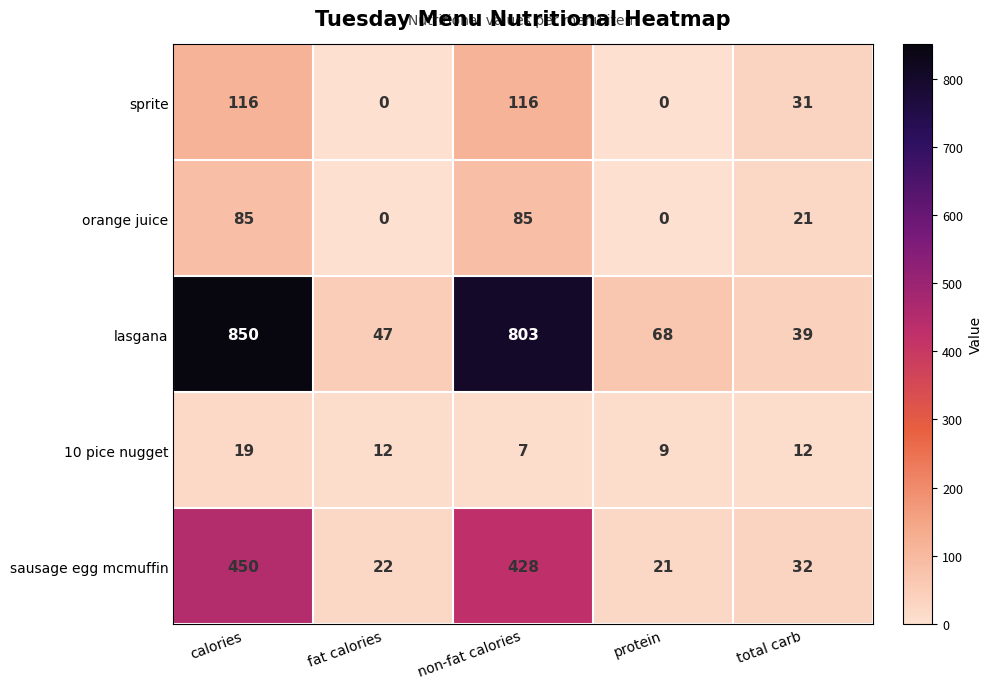

What is the greatest value displayed?

850